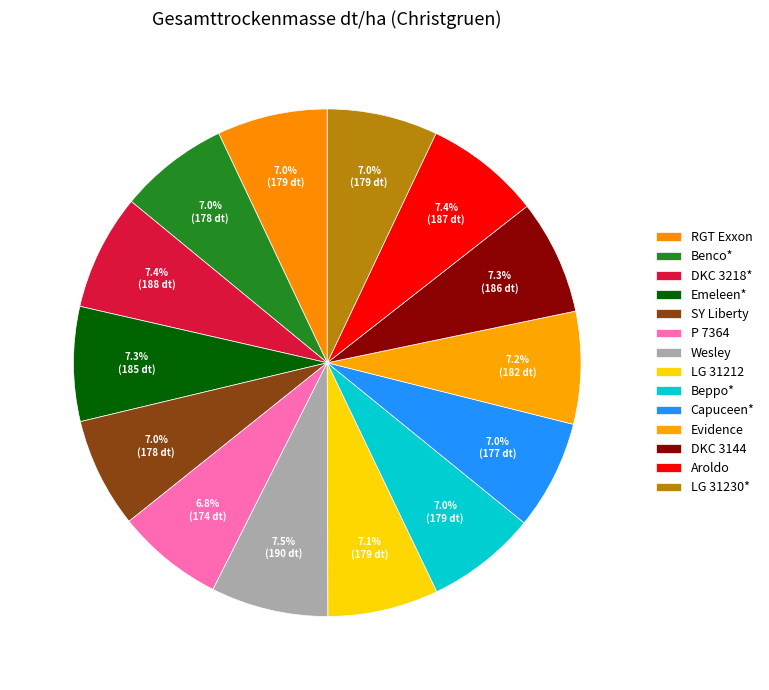

How many slices are in this pie chart?

14